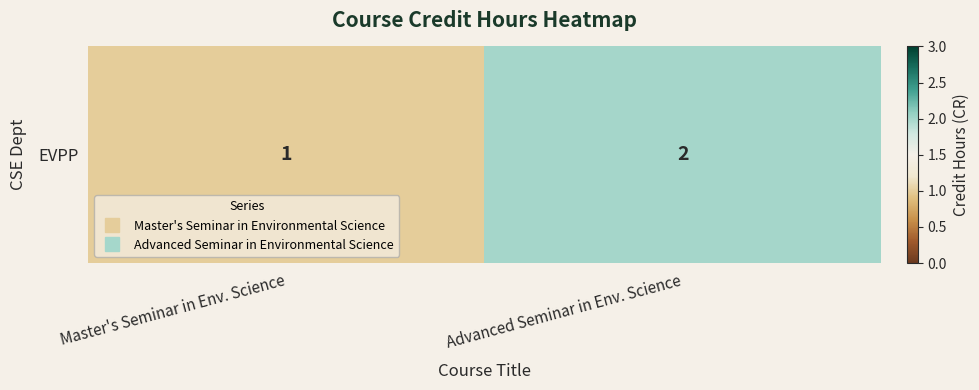

What is the sum of the values at Master's Seminar in Env. Science and Advanced Seminar in Env. Science?

3